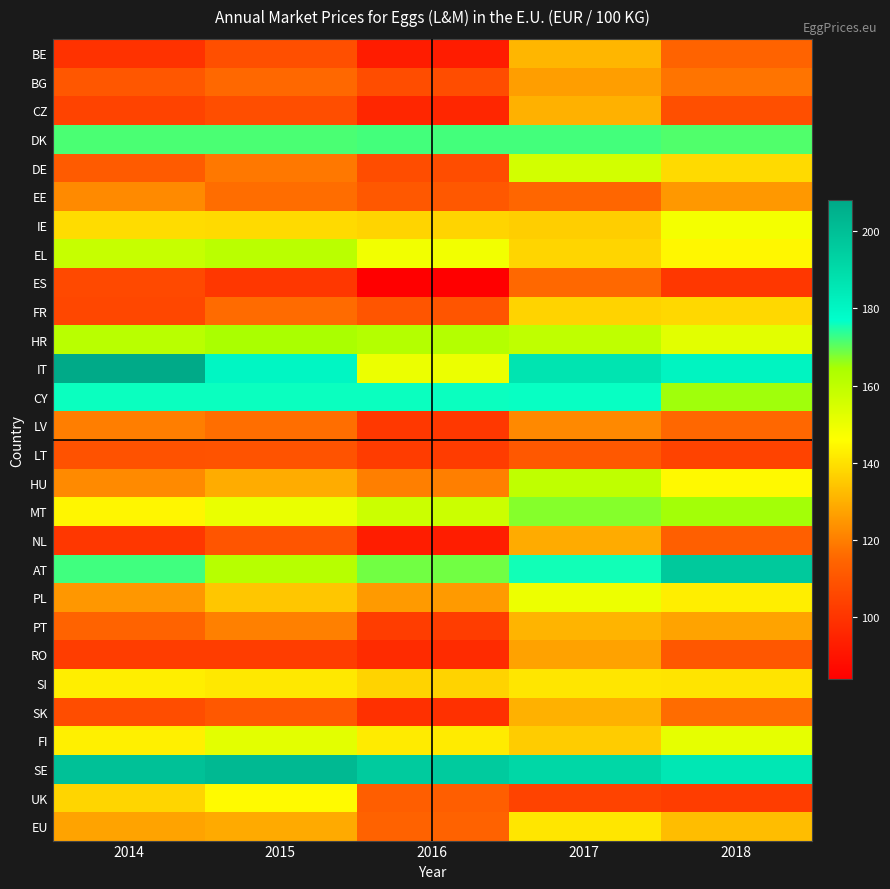

List the series in order of their peak value, highest first.

IT, SE, AT, CY, DK, MT, HR, EL, HU, DE, FI, PL, IE, UK, SI, EU, FR, BE, PT, SK, CZ, NL, RO, BG, EE, LV, ES, LT